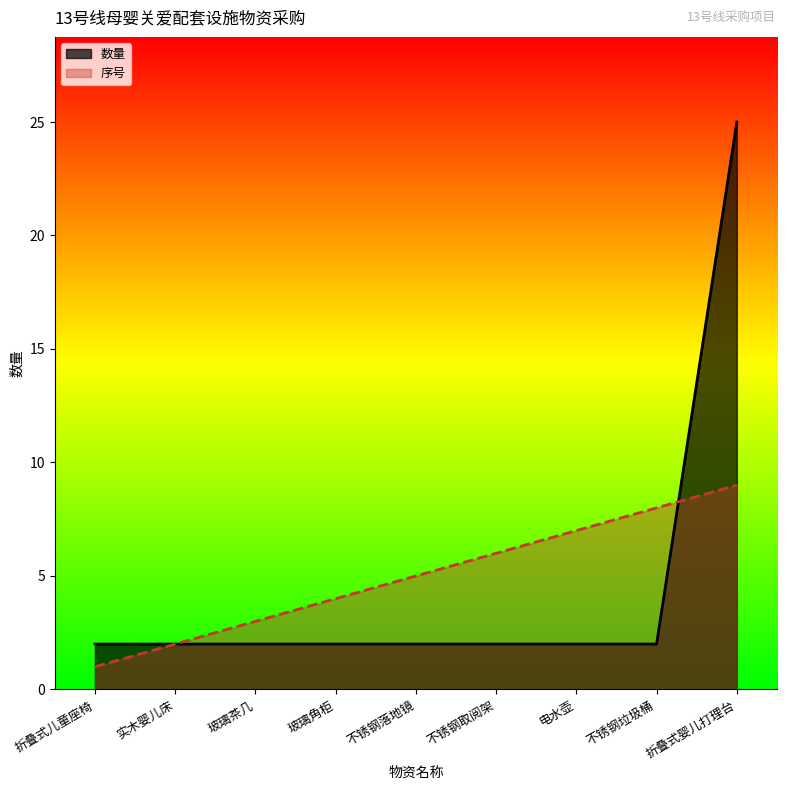

Rank the series by their average value, from lowest to highest.

数量, 序号